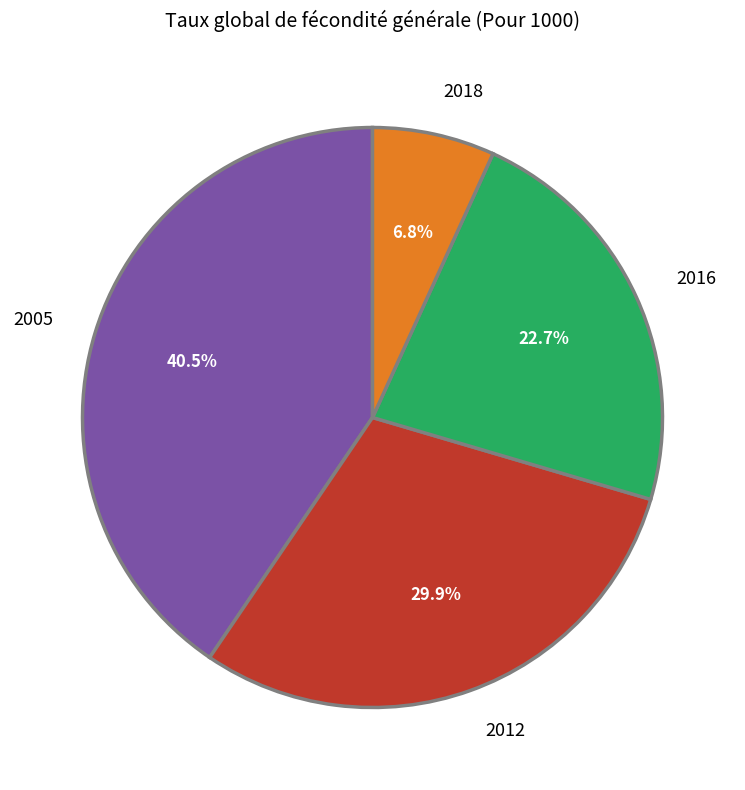

How many slices are in this pie chart?

4